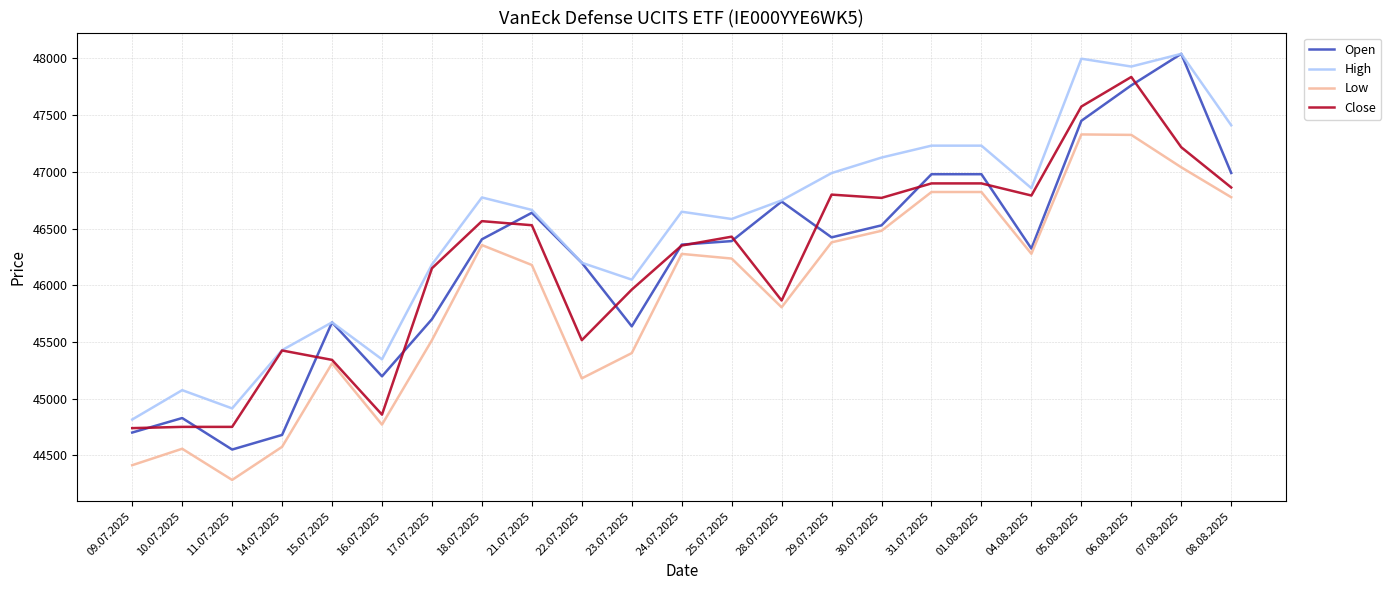

Is this an area chart (filled region under the line)?

No